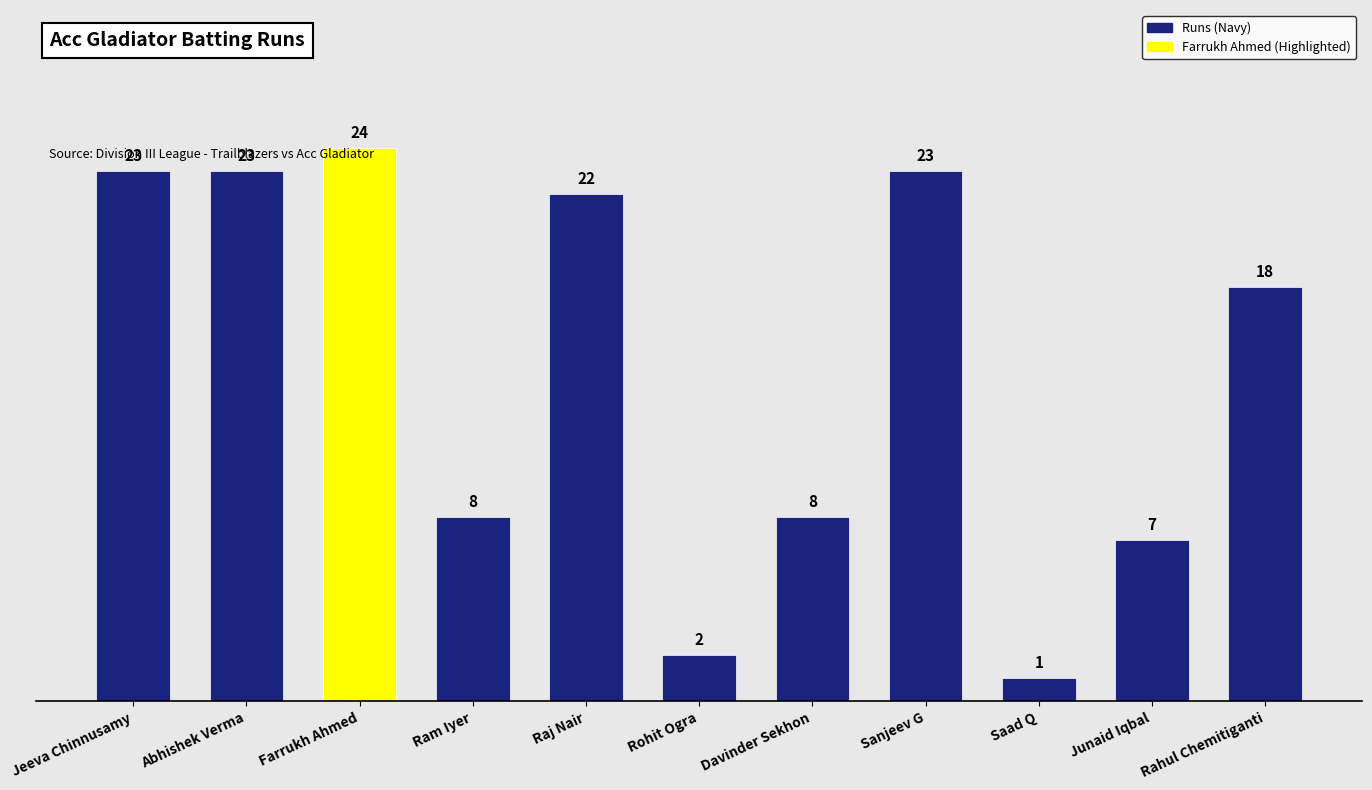

Where does the data first go above 18?

Jeeva Chinnusamy